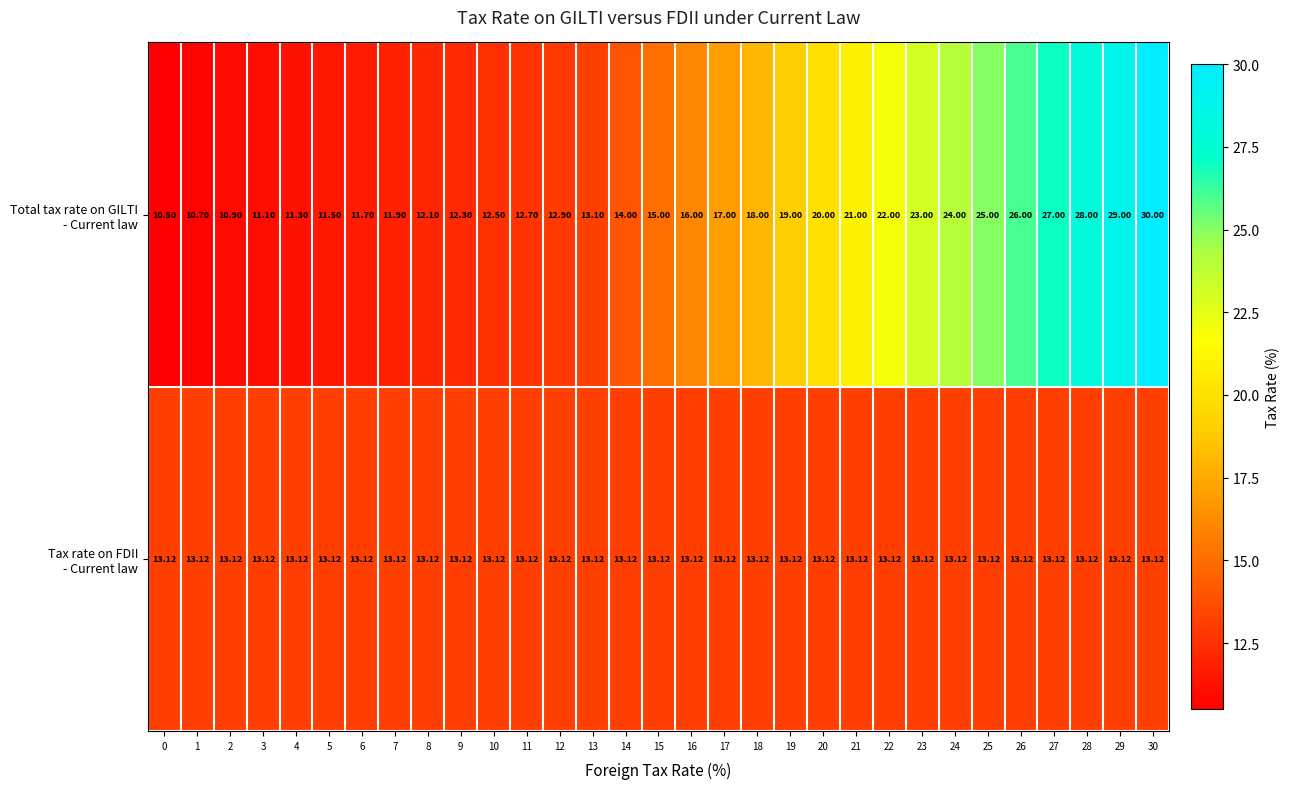

At how many categories does at least one series exceed 27?

3